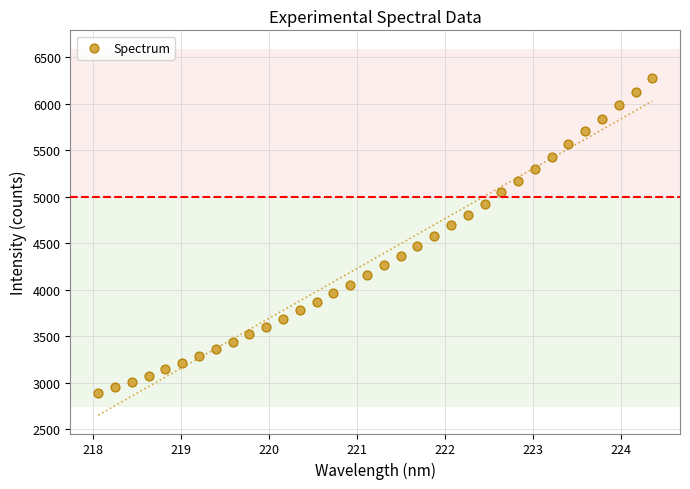

What is the range of X values (max minus min)?

6.3